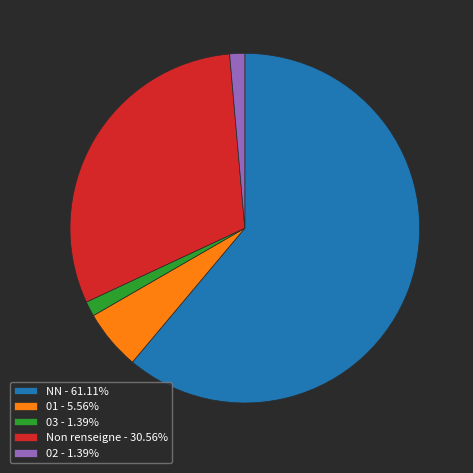

What is the ratio of the value at Non renseigne - 30.56% to the value at 02 - 1.39%?

22.0